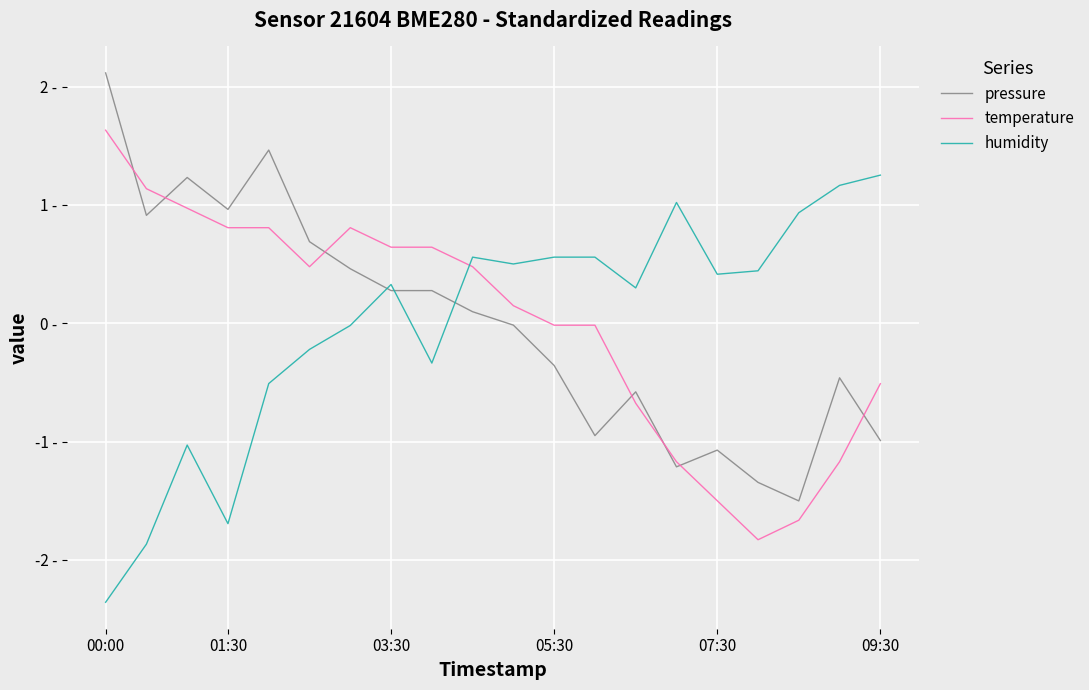

What are all the series names shown in the legend?

pressure, temperature, humidity